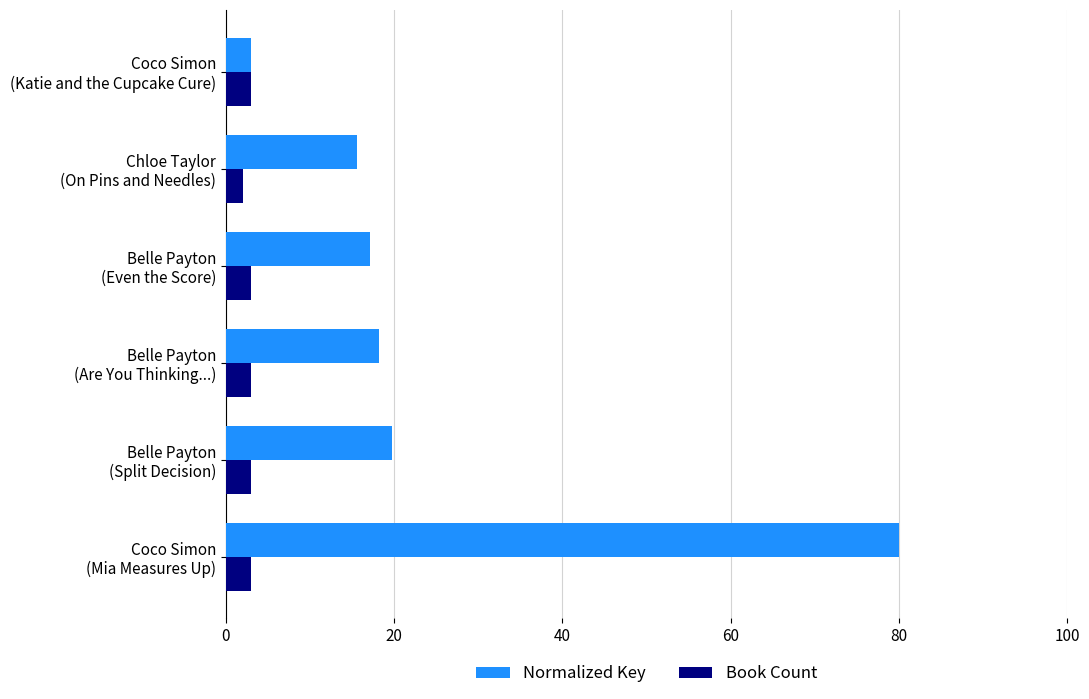

List the series in order of their peak value, lowest first.

Book Count, Normalized Key